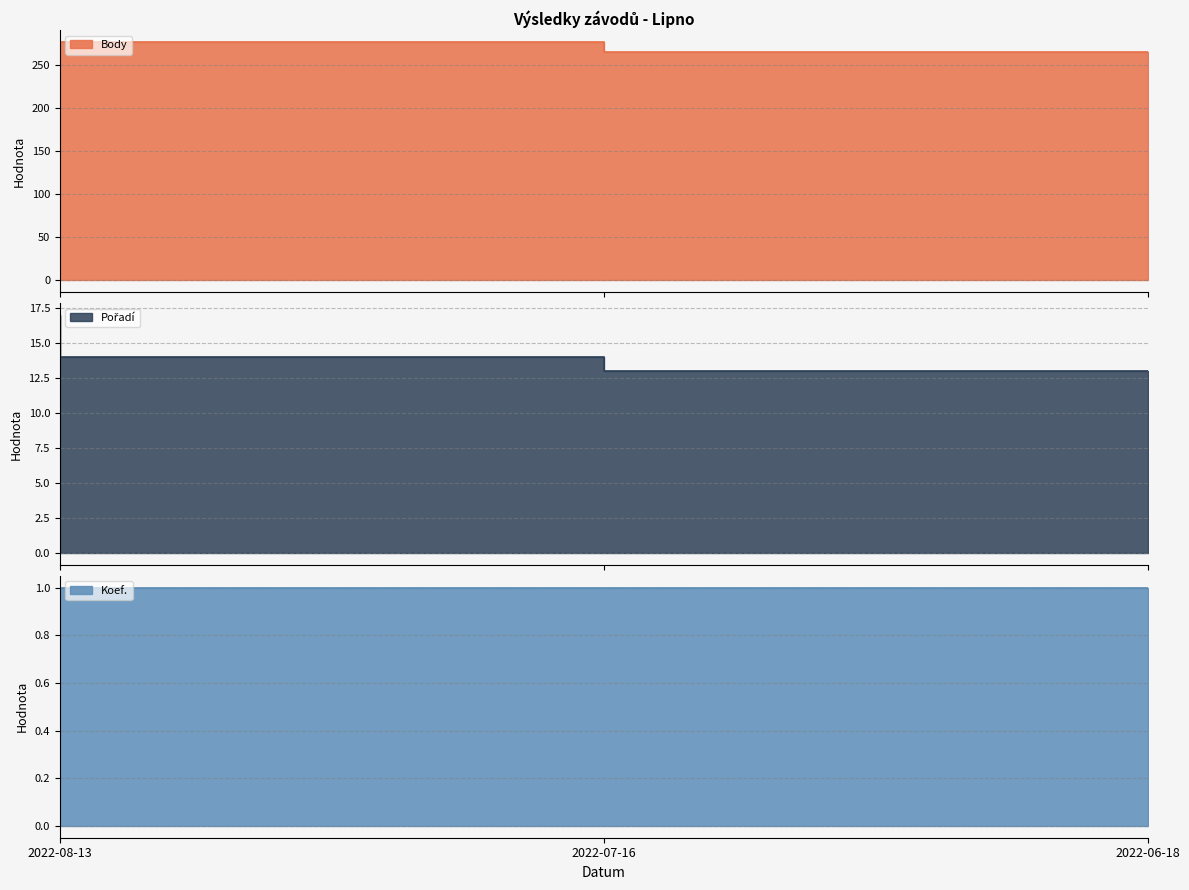

What is the value of the Pořadí point at the 3rd from the left?

13